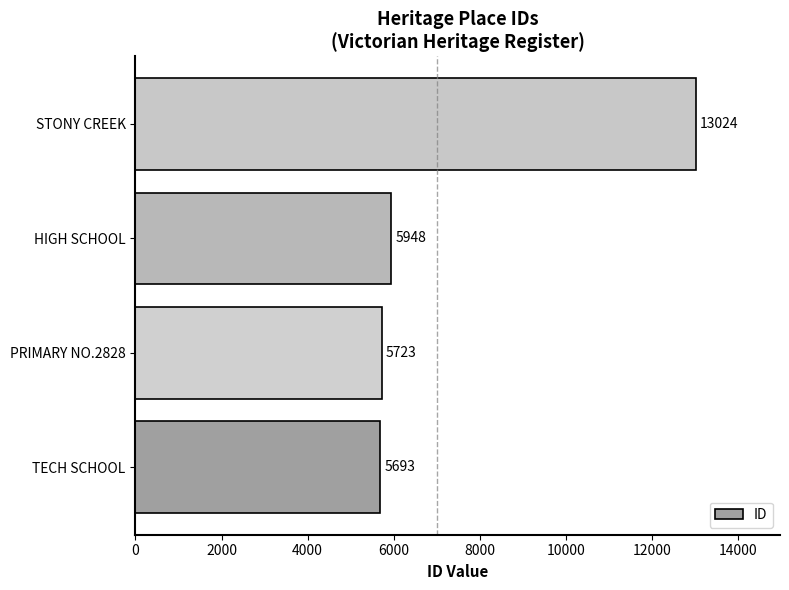

List the labels in order of value, smallest first.

TECH SCHOOL, PRIMARY NO.2828, HIGH SCHOOL, STONY CREEK